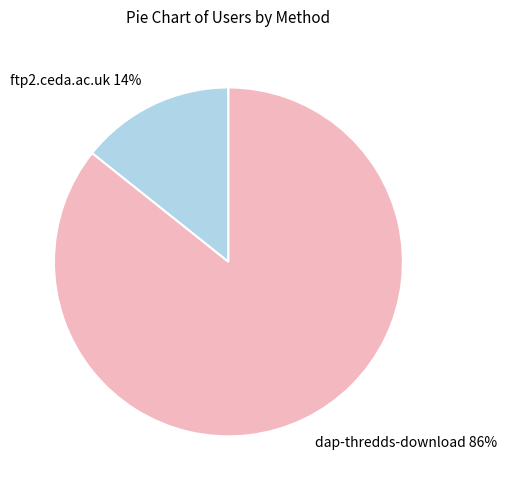

Which category accounts for the majority?

dap-thredds-download